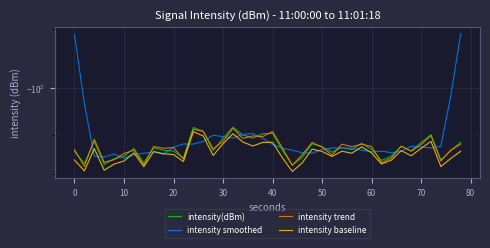

Reading left to right, list all the values displayed in this chart.

intensity(dBm): -131.7	-138.7	-126.0	-139.3	-135.9	-134.4	-130.0	-138.4	-129.6	-131.0	-131.5	-135.6	-118.6	-120.7	-131.3	-124.3	-118.5	-122.5	-124.3	-121.9	-121.7	-131.1	-139.8	-134.9	-127.3	-129.0	-132.2	-129.4	-130.6	-127.1	-130.5	-136.9	-134.4	-128.7	-131.3	-126.7	-122.4	-136.6	-131.2	-126.5
intensity smoothed: -79.3	-107.1	-134.3	-134.9	-133.1	-135.6	-133.7	-132.7	-132.1	-133.2	-129.2	-127.5	-127.5	-126.1	-122.7	-123.5	-124.2	-122.3	-121.8	-124.3	-127.8	-129.9	-131.0	-132.4	-132.6	-130.6	-129.7	-129.6	-129.9	-130.9	-131.9	-131.5	-132.4	-131.6	-128.7	-129.1	-129.6	-128.7	-103.3	-78.9
intensity trend: -130.6	-140.5	-124.8	-138.0	-136.5	-132.8	-130.9	-139.6	-128.9	-129.8	-129.5	-136.1	-119.6	-120.6	-130.1	-126.1	-119.0	-124.4	-123.1	-123.4	-120.8	-129.7	-139.8	-133.5	-126.6	-129.2	-133.8	-127.6	-129.0	-127.6	-128.9	-138.3	-135.5	-128.7	-131.6	-127.8	-122.9	-137.3	-130.9	-127.5
intensity baseline: -136.7	-143.2	-130.1	-142.9	-139.1	-137.2	-132.5	-140.7	-131.7	-133.0	-133.5	-137.6	-120.8	-123.1	-134.0	-127.3	-121.9	-126.4	-128.6	-126.6	-126.5	-135.4	-143.7	-138.3	-130.3	-131.6	-134.6	-131.6	-132.7	-129.1	-132.5	-139.1	-136.7	-131.2	-134.2	-129.9	-126.0	-140.6	-135.7	-131.5